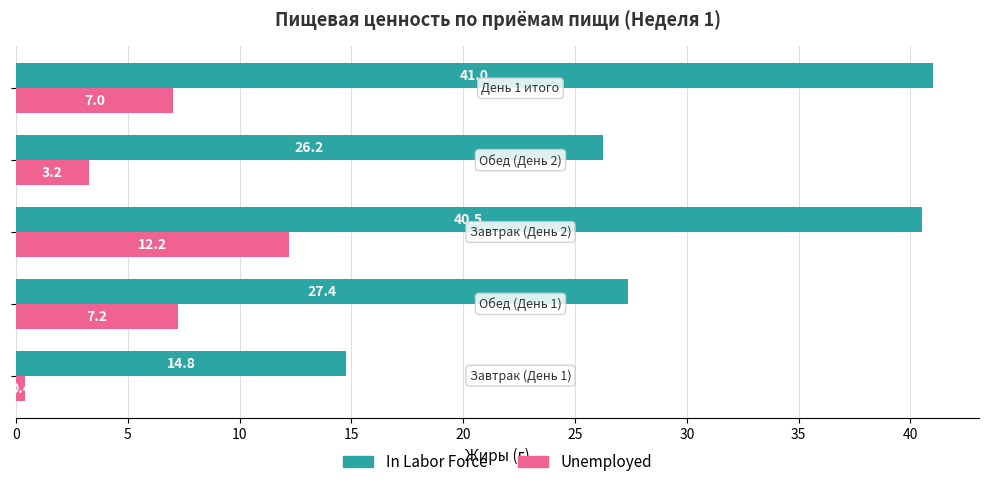

What is the smallest value displayed?

0.4